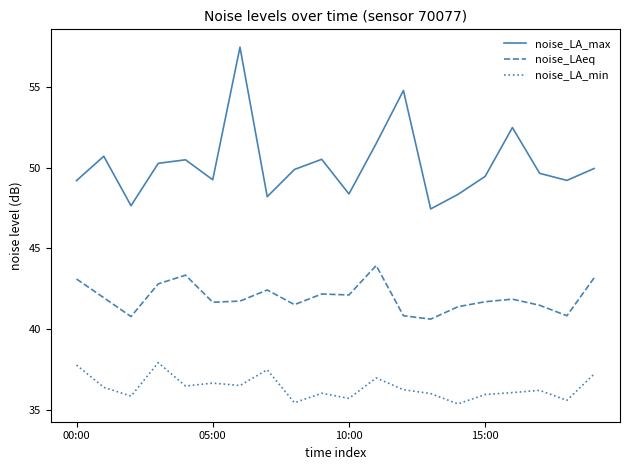

Rank the series by their average value, from highest to lowest.

noise_LA_max, noise_LAeq, noise_LA_min